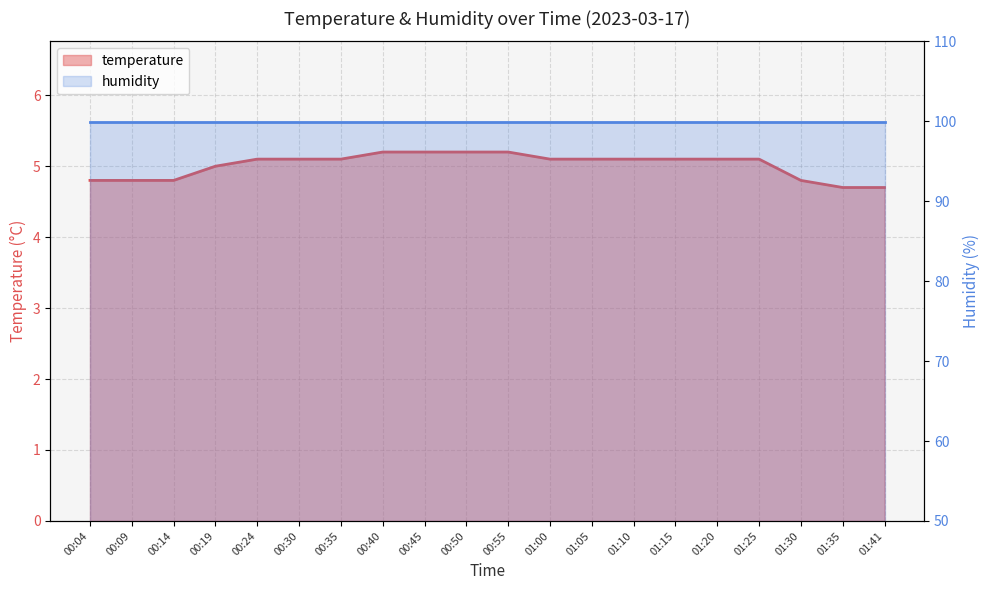

What is the change in value from 00:40 to 01:25?

-0.1